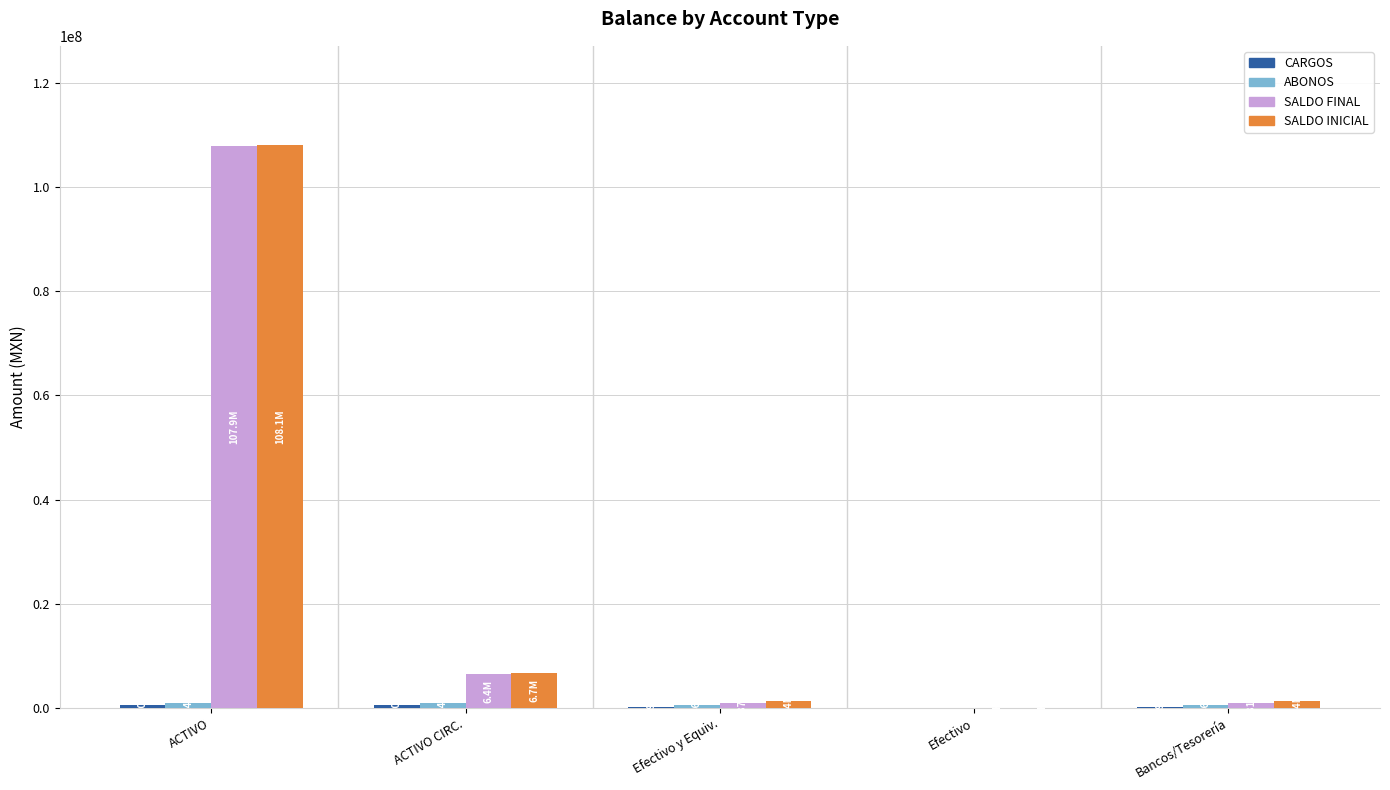

At which category is the sum across all series the highest?

ACTIVO